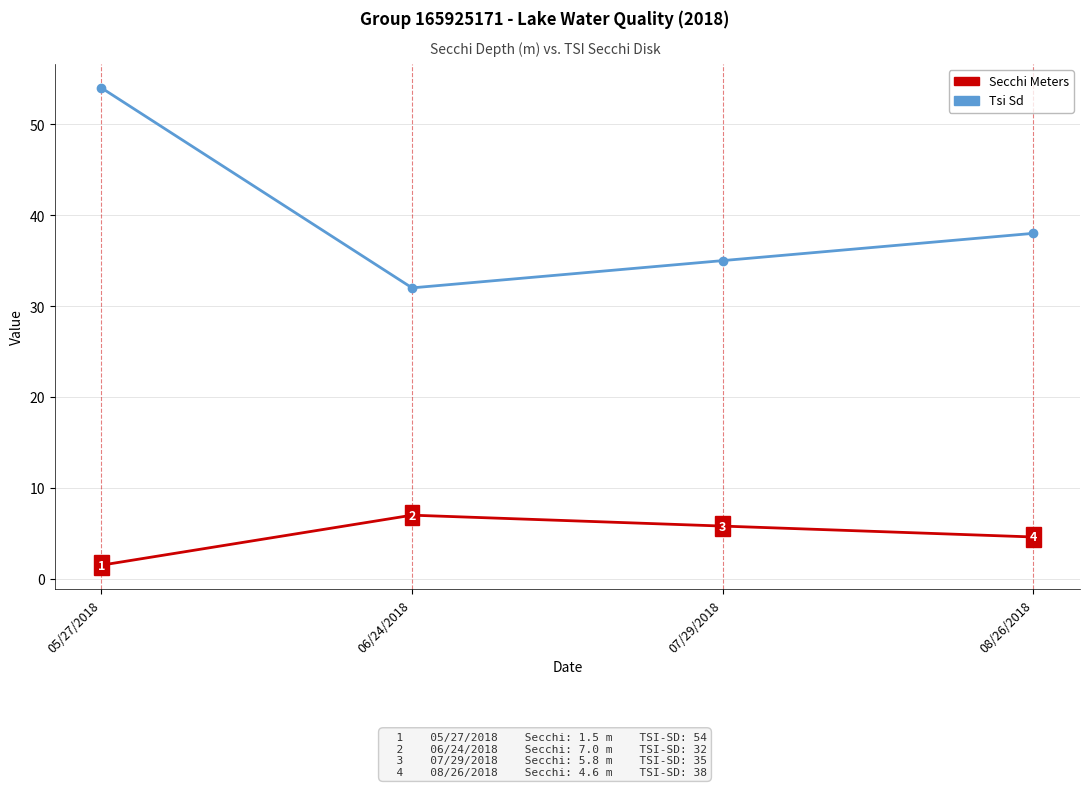

What position from the right is 08/26/2018?

1